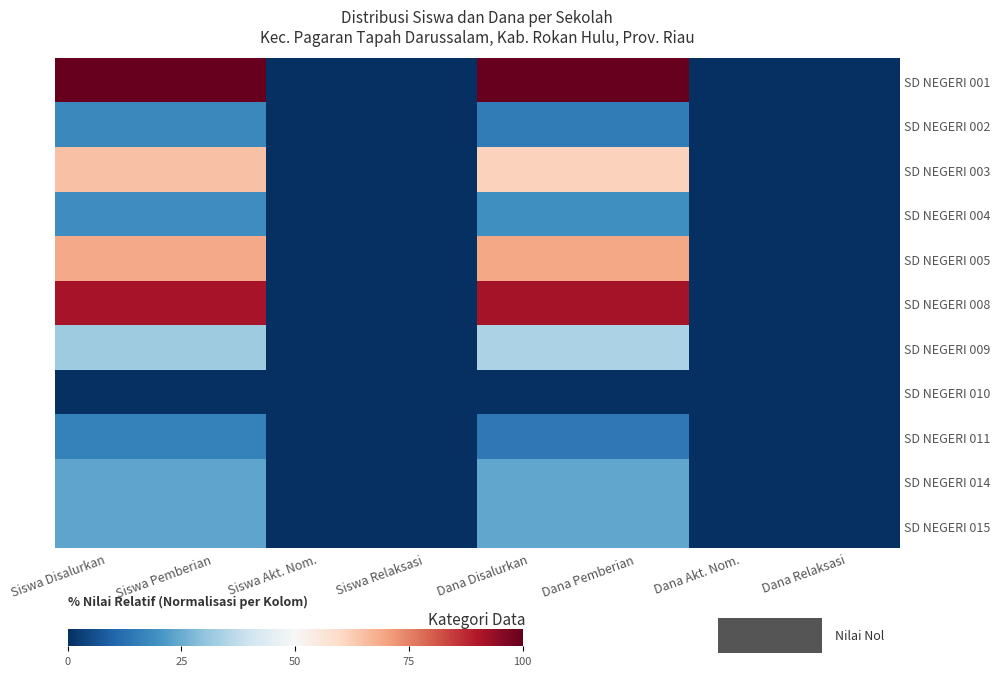

Rank the series by their maximum value, from lowest to highest.

SD NEGERI 010, SD NEGERI 011, SD NEGERI 002, SD NEGERI 004, SD NEGERI 014, SD NEGERI 015, SD NEGERI 009, SD NEGERI 003, SD NEGERI 005, SD NEGERI 008, SD NEGERI 001